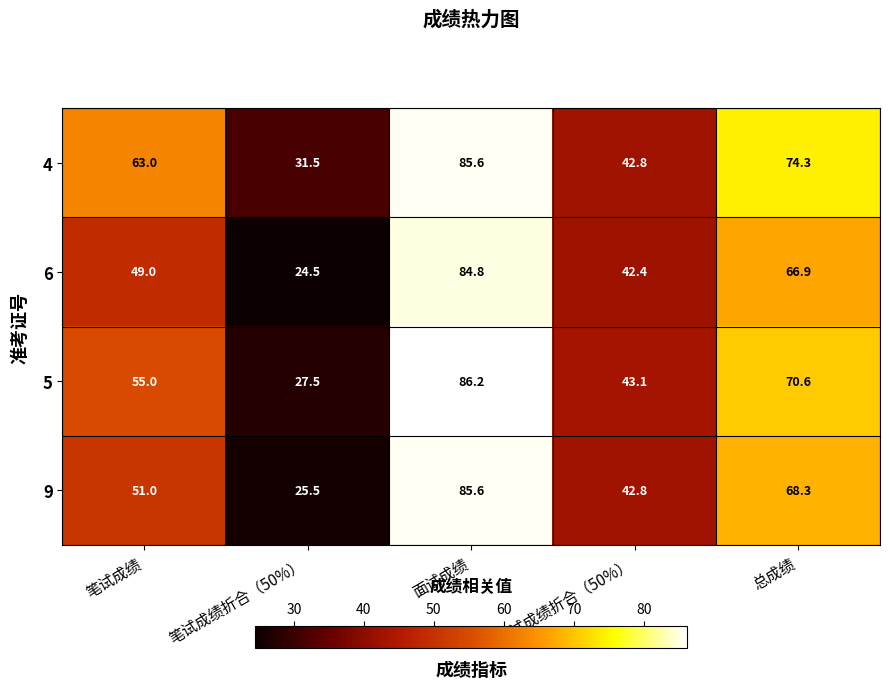

Rank the series by their average value, from highest to lowest.

4, 5, 9, 6